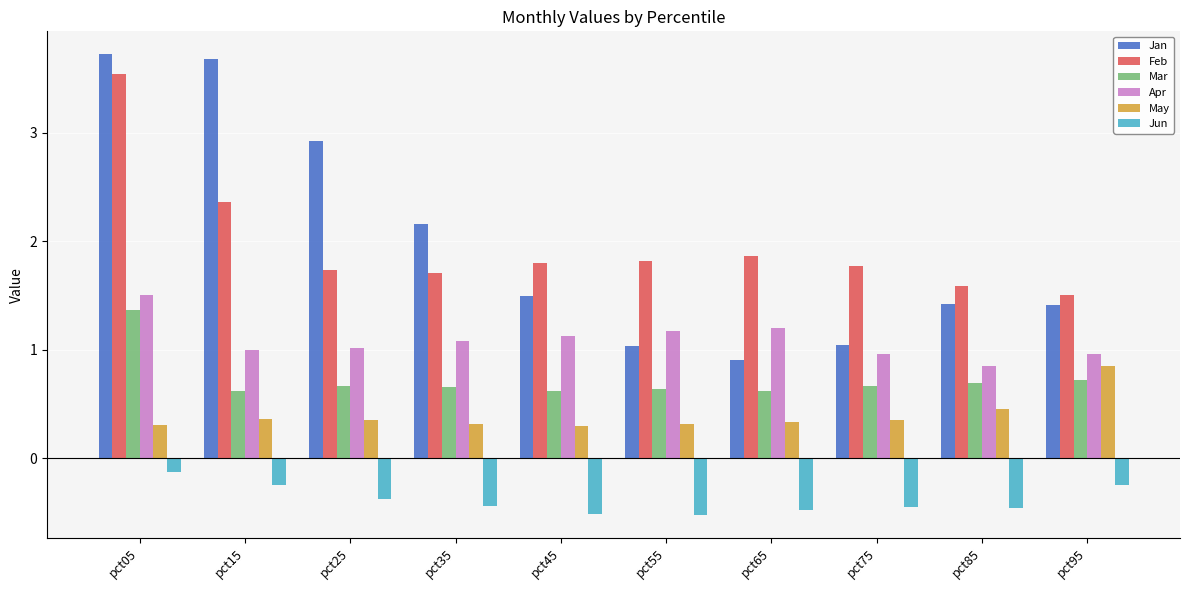

At pct35, list the series in order from smallest to largest.

Jun, May, Mar, Apr, Feb, Jan